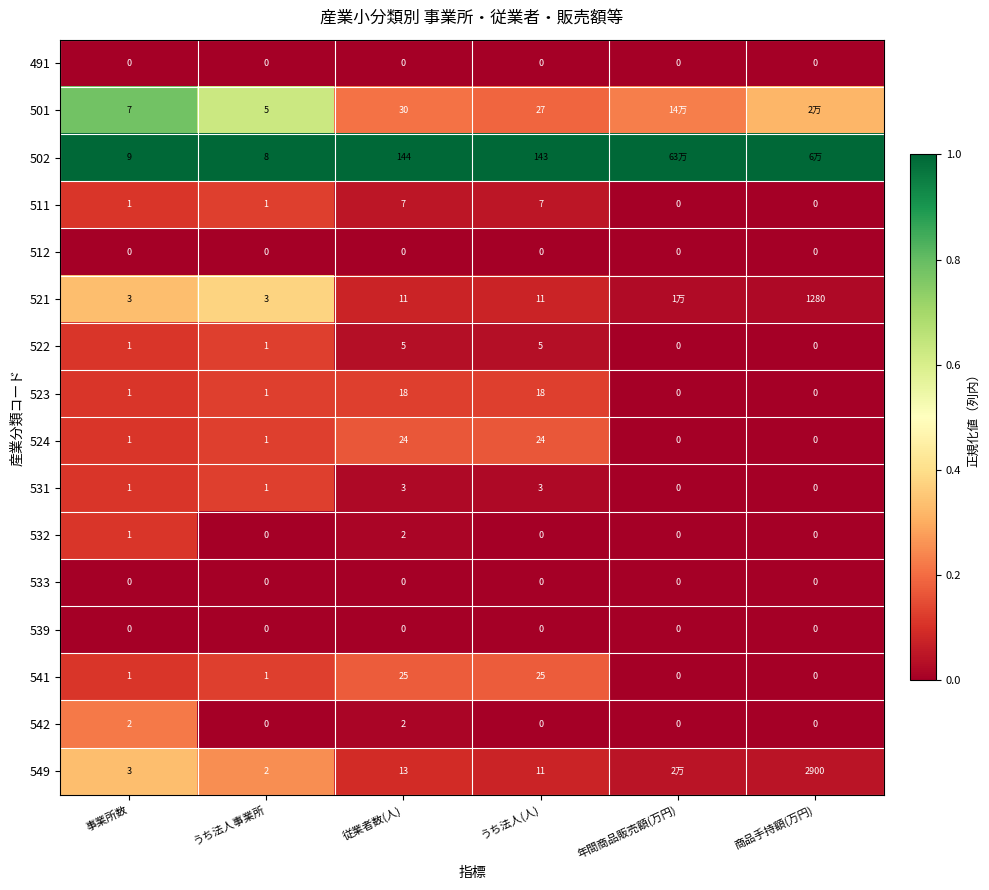

Which category has the highest value in the 532 series?

従業者数(人)